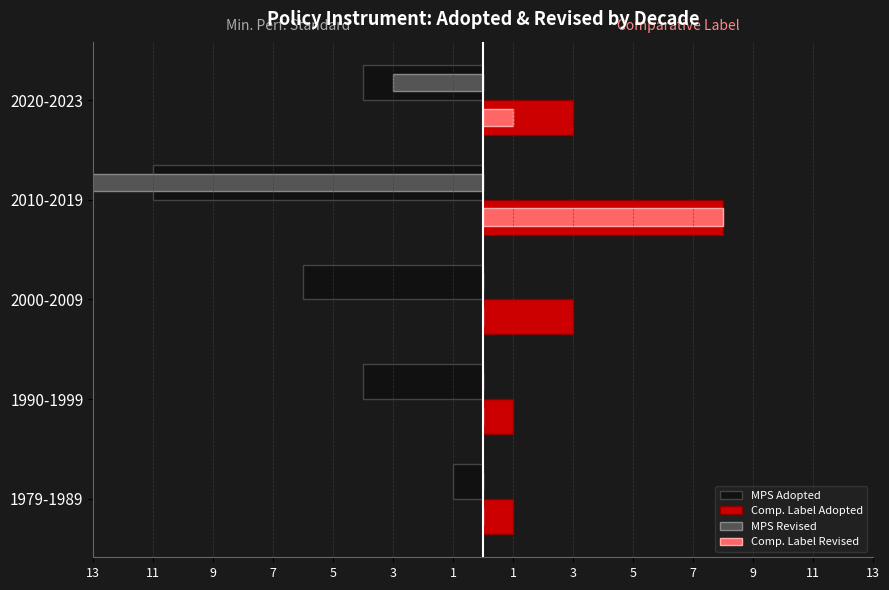

Is the value of Comp. Label Adopted at 1990-1999 greater than the value of Comp. Label Revised at 2020-2023?

No